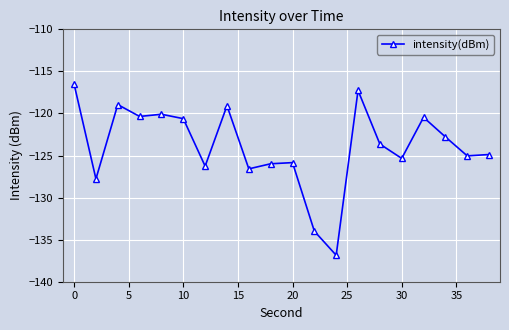

What is the difference between the maximum and minimum values?

20.3